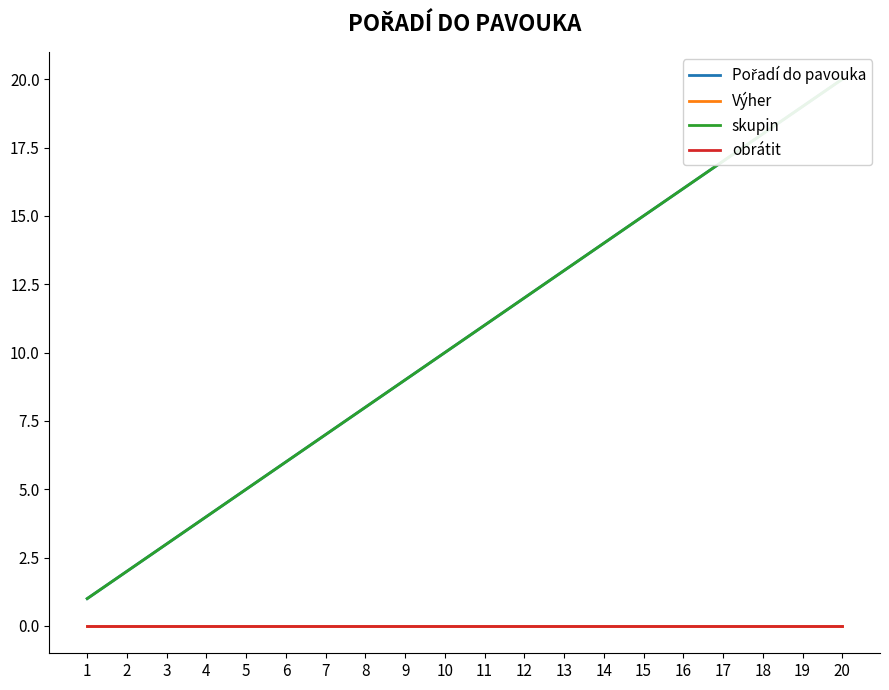

What are all the series names shown in the legend?

Pořadí do pavouka, Výher, skupin, obrátit